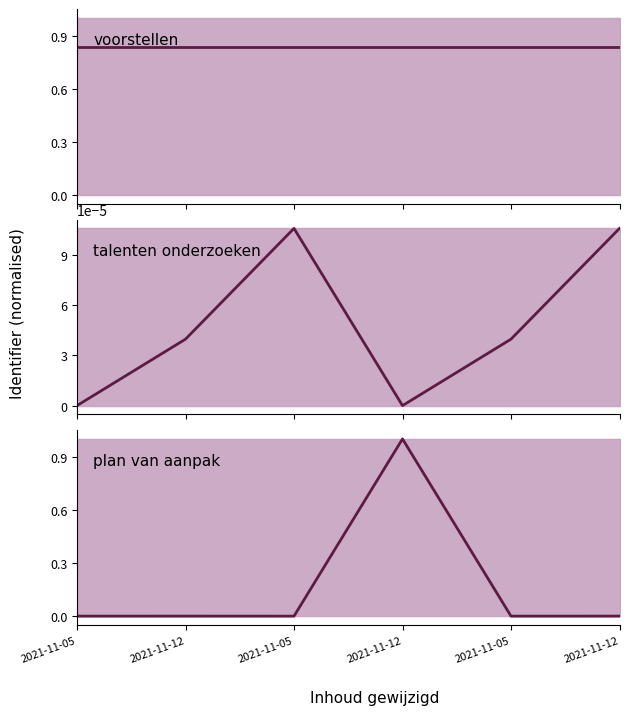

Is it true that voorstellen equals 0.8 at 2021-11-12?

True